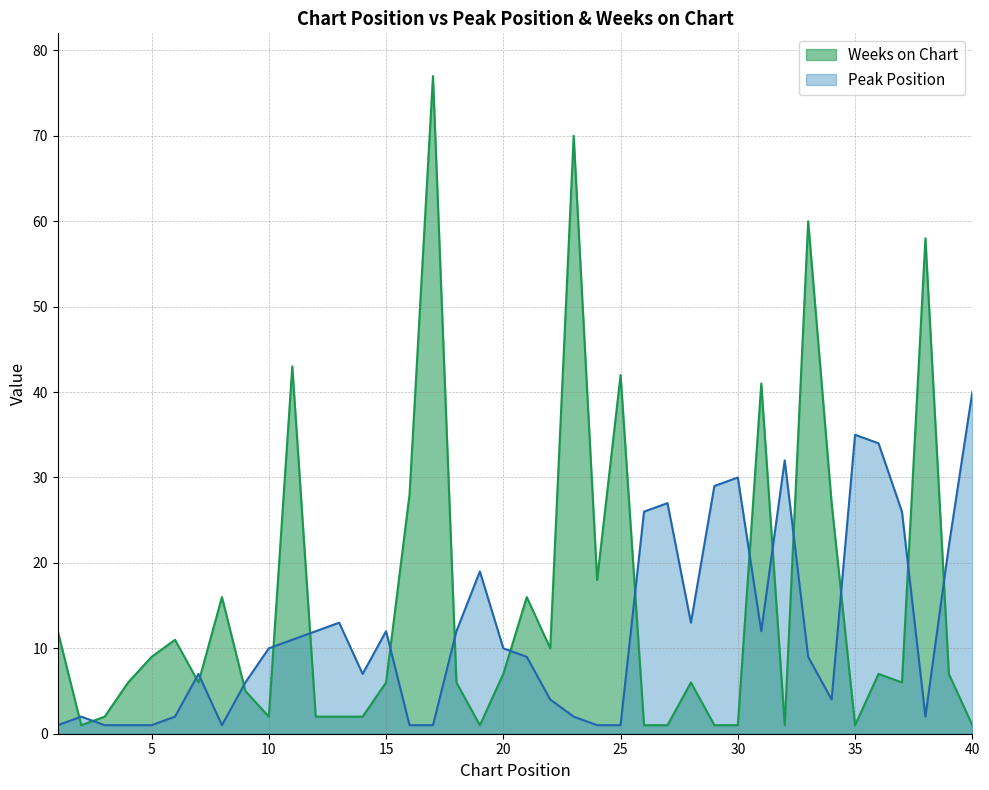

Where do Weeks on Chart and Peak Position first cross each other?

1 and 2